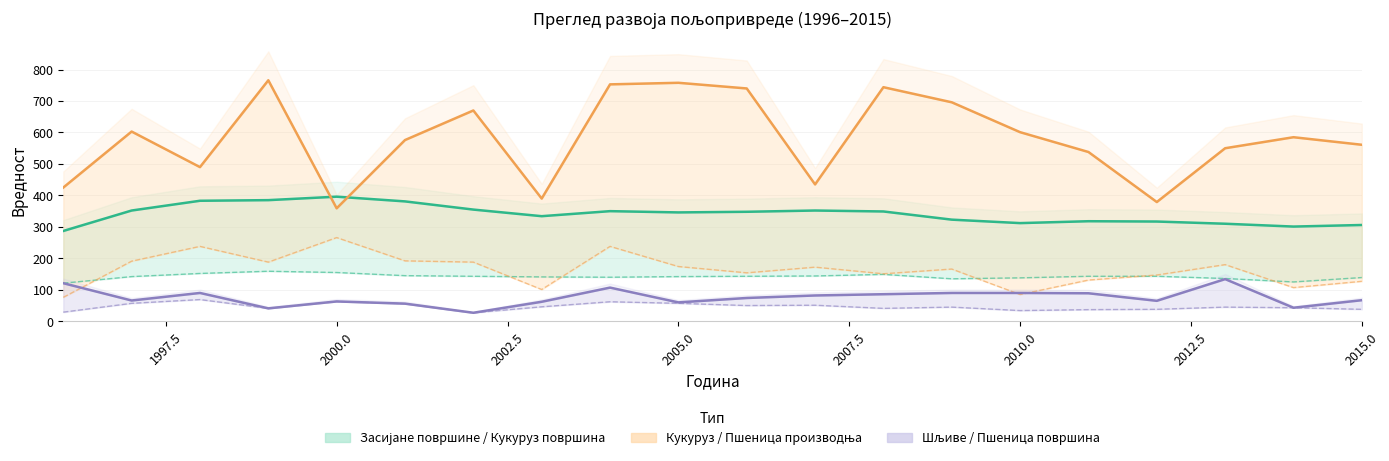

Reading left to right, extract all data points from this chart.

Засијане површине укупно (хиљ. ha): 287	352	383	385	396	381	355	334	350	346	348	352	349	323	312	318	317	310	301	306
Кукуруз површина (хиљ. ha): 121	142	152	159	155	145	143	141	140	142	143	144	149	135	138	143	143	136	125	139
Пшеница производња (хиљ. t): 76	191	238	188	266	192	188	101	238	174	154	172	151	166	85	131	147	180	107	127
Кукуруз производња (хиљ. t): 425	603	490	766	359	576	670	390	753	758	740	435	744	696	601	538	379	550	585	561
Шљиве производња (хиљ. t): 121	66	90	41	63	56	27	62	107	60	74	82	86	90	90	89	65	134	43	67